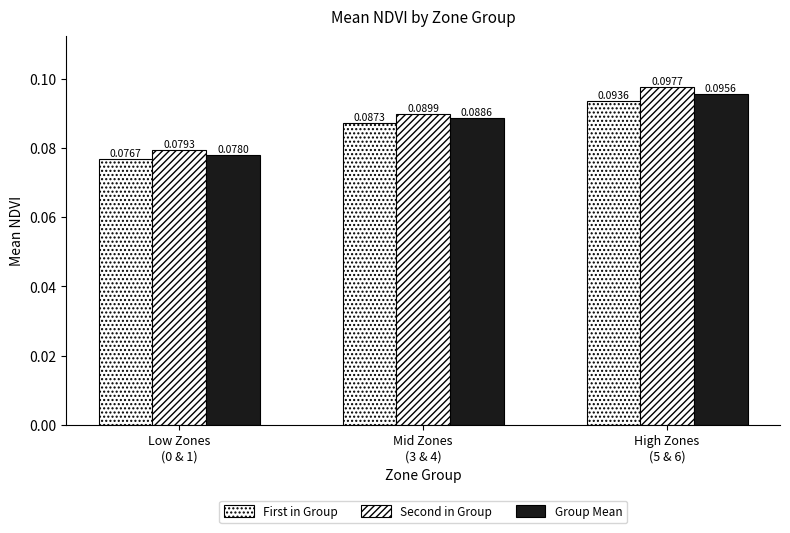

Rank the series at Low Zones
(0 & 1) from lowest to highest value.

First in Group, Group Mean, Second in Group